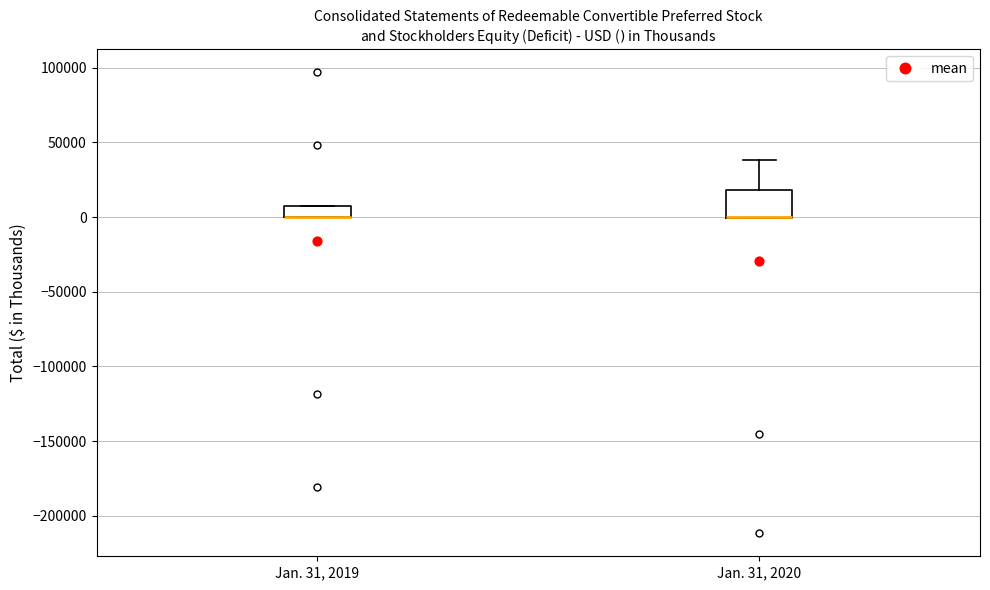

Where is the lower edge of the box for Jan. 31, 2019 on the y-axis? The values are not printed on the chart, so give them approximately, as read against the axis.

0